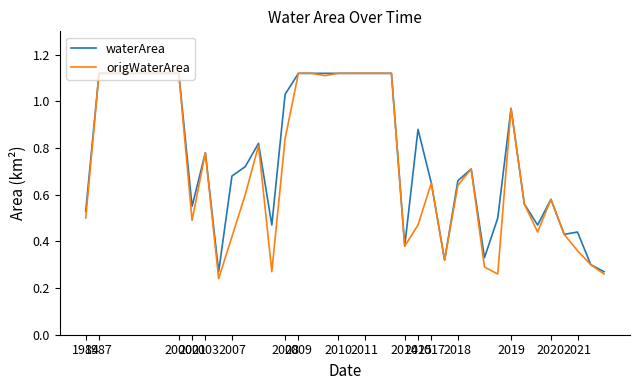

What are all the series names shown in the legend?

waterArea, origWaterArea